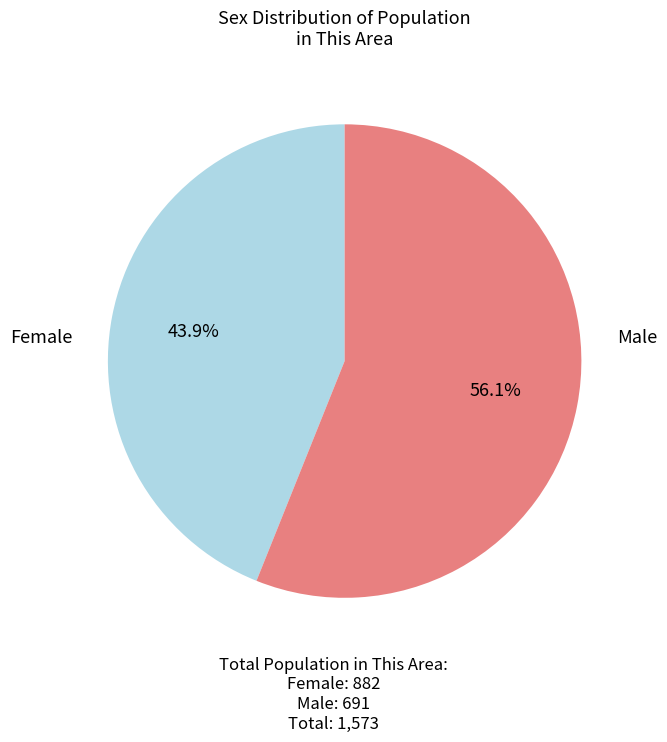

Does any single category account for the majority?

Yes